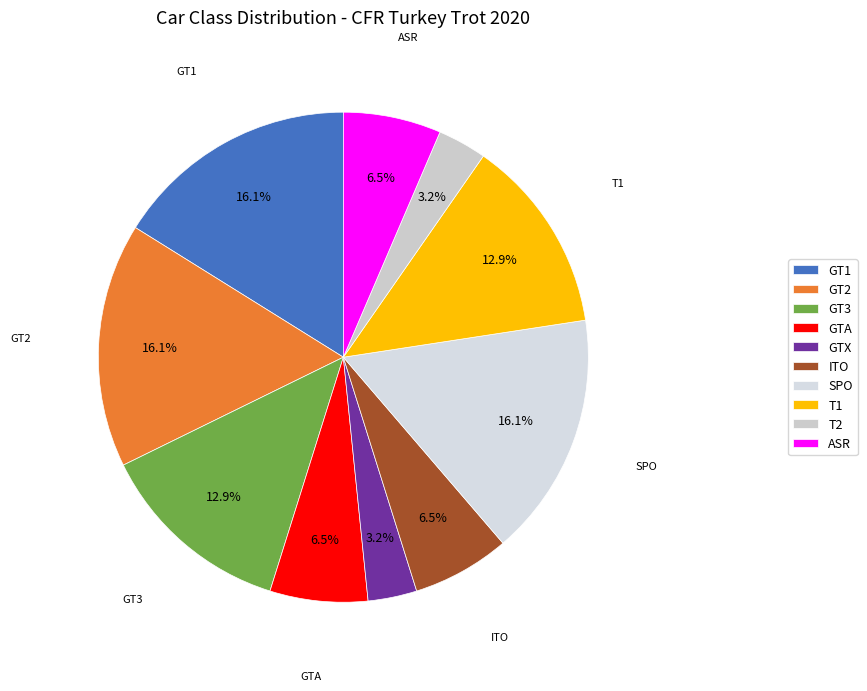

Is there any slice that represents more than half of the pie?

No